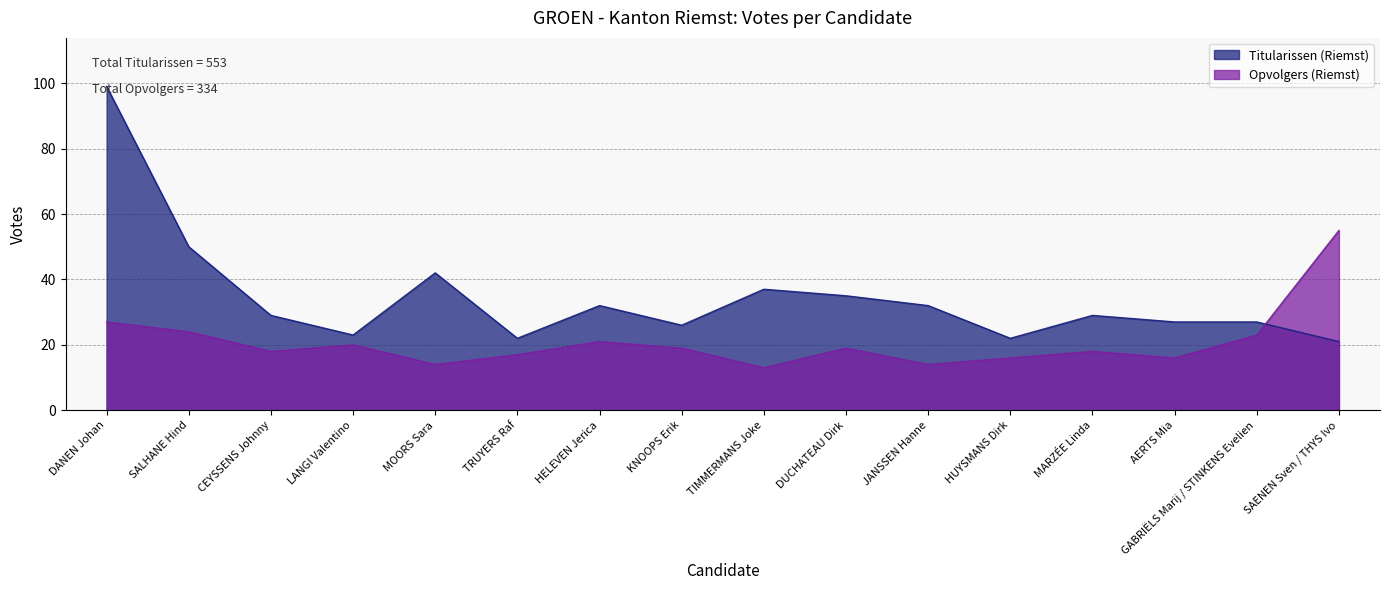

At which label does Opvolgers (Riemst) first exceed 19?

DANEN Johan